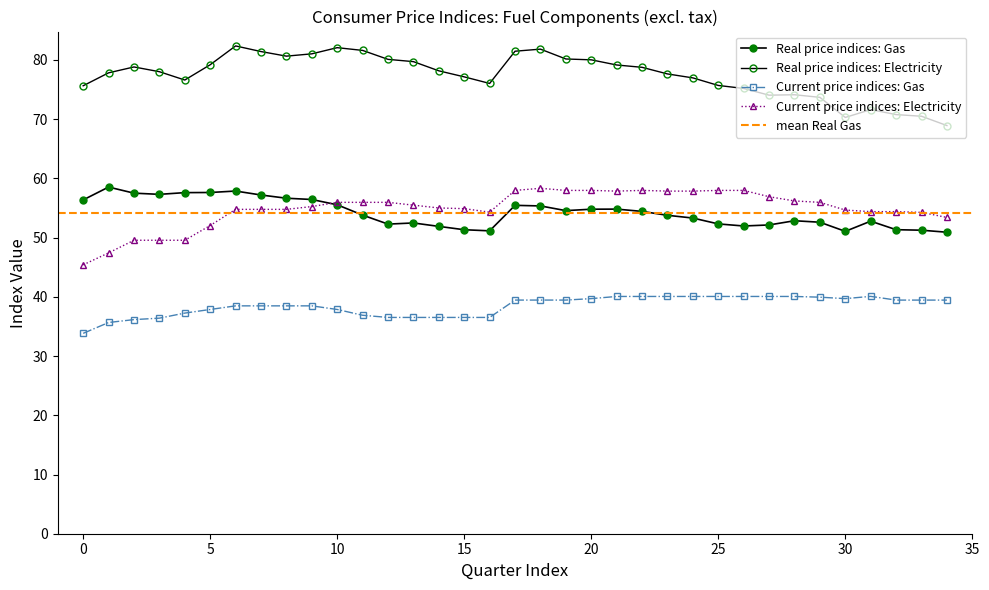

The value of Real price indices: Gas at 12 is 52.3. True or false?

True